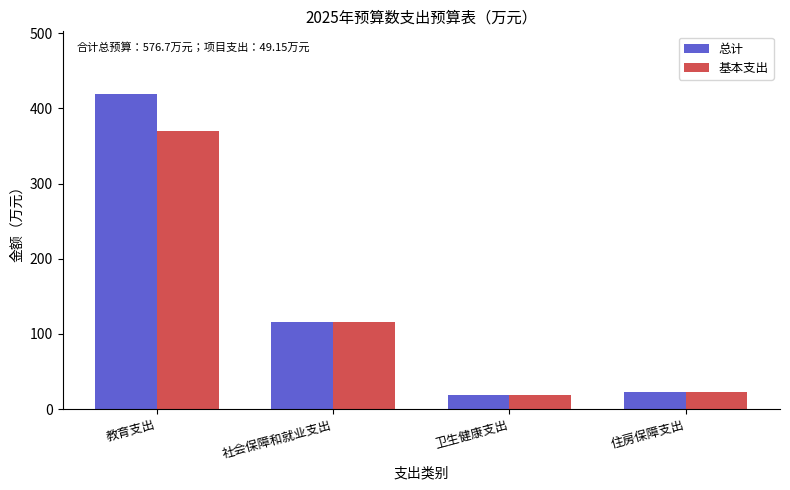

What position from the right is 卫生健康支出?

2